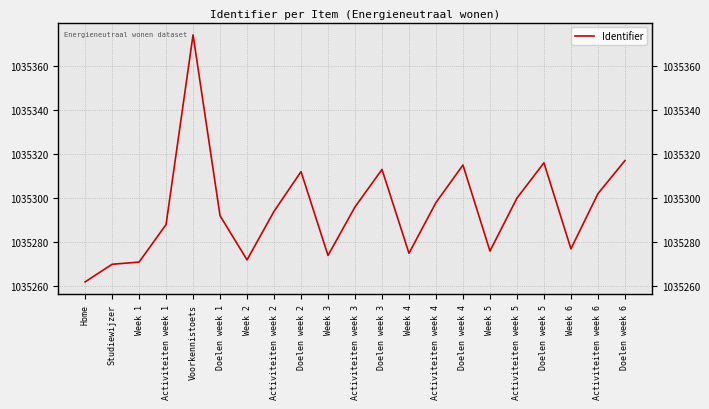

Reading right to left, extract all data points from this chart.

1035317	1035302	1035277	1035316	1035300	1035276	1035315	1035298	1035275	1035313	1035296	1035274	1035312	1035294	1035272	1035292	1035374	1035288	1035271	1035270	1035262